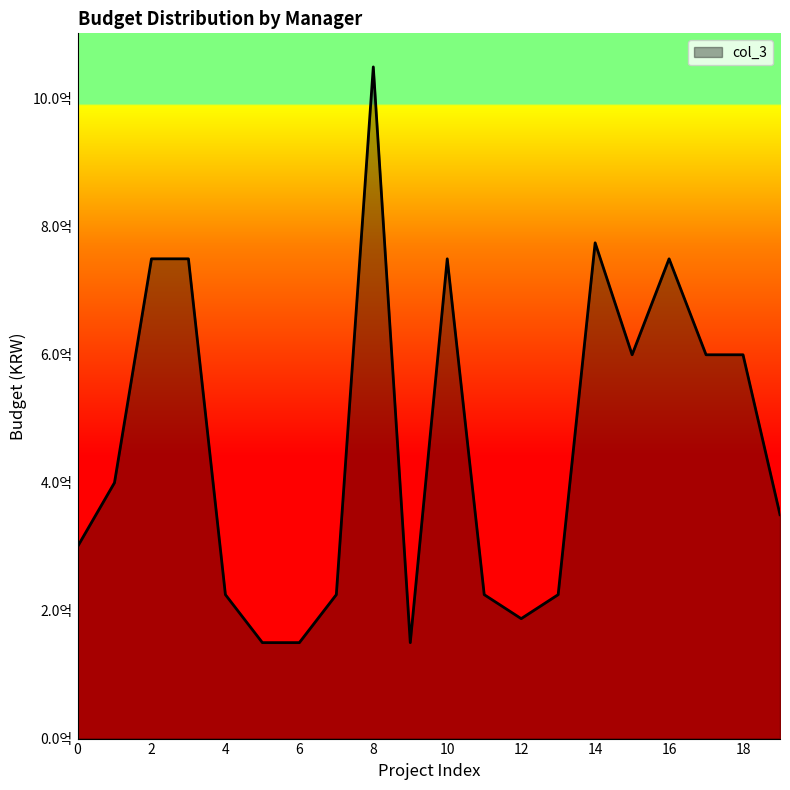

Reading left to right, list all the values displayed in this chart.

300000000	400000000	750000000	750000000	225000000	150000000	150000000	225000000	1050000000	150000000	750000000	225000000	187500000	225000000	775000000	600000000	750000000	600000000	600000000	350000000